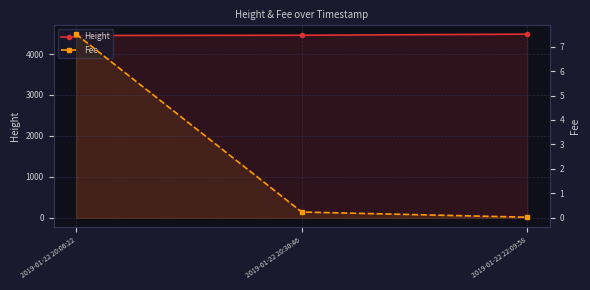

Is the value of Height at 2019-01-22 20:06:22 greater than the value of Fee at 2019-01-22 20:06:22?

Yes